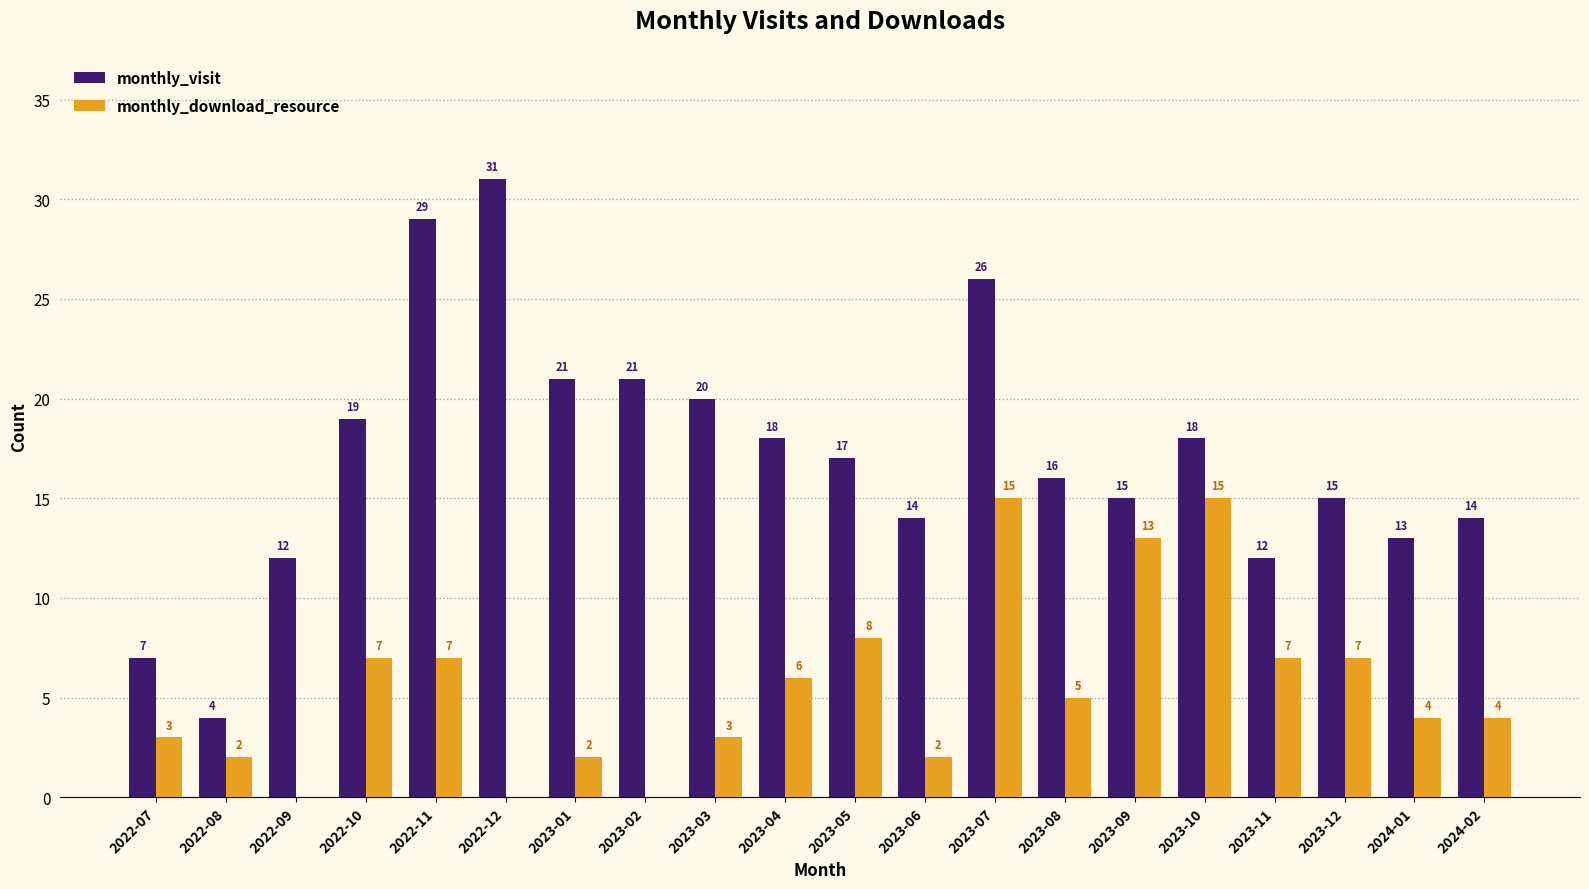

What are all the series names shown in the legend?

monthly_visit, monthly_download_resource